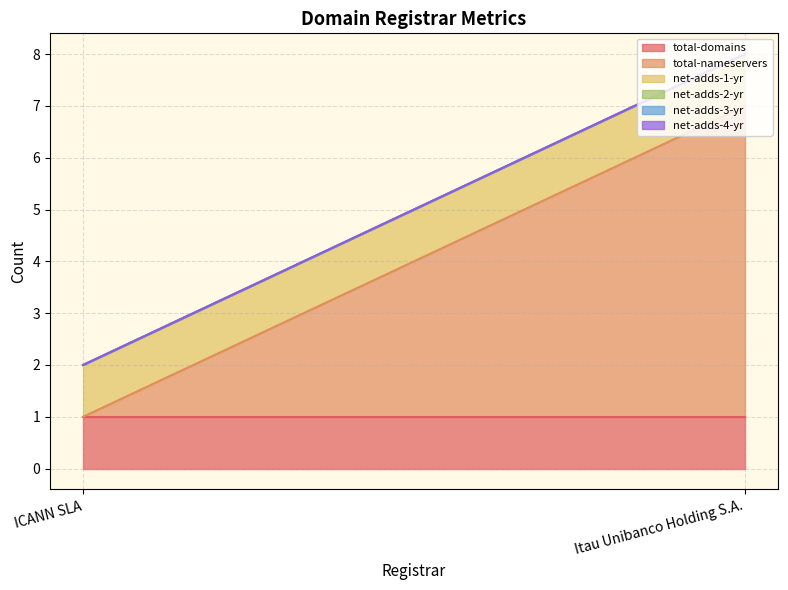

What is the label of the 2nd point from the right?

ICANN SLA